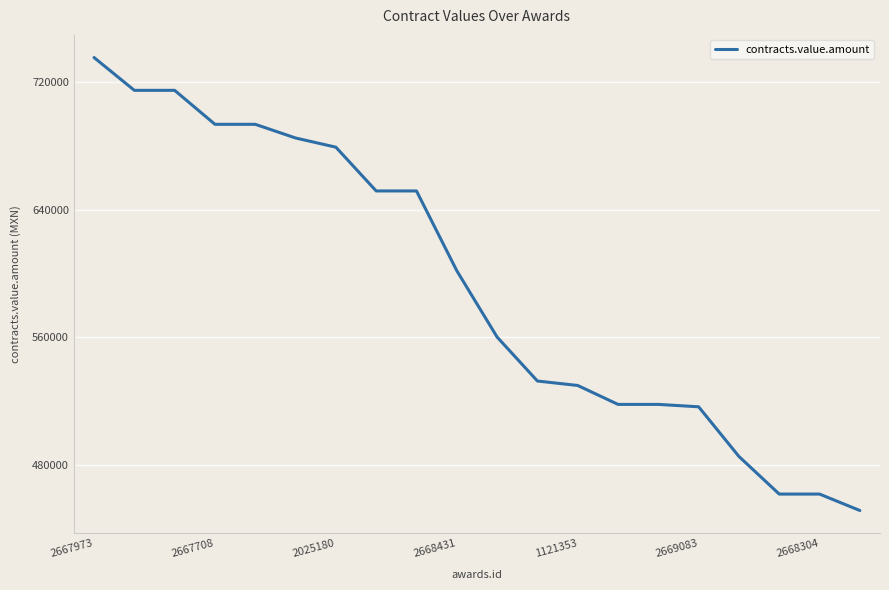

What is the greatest value displayed?

735328.0